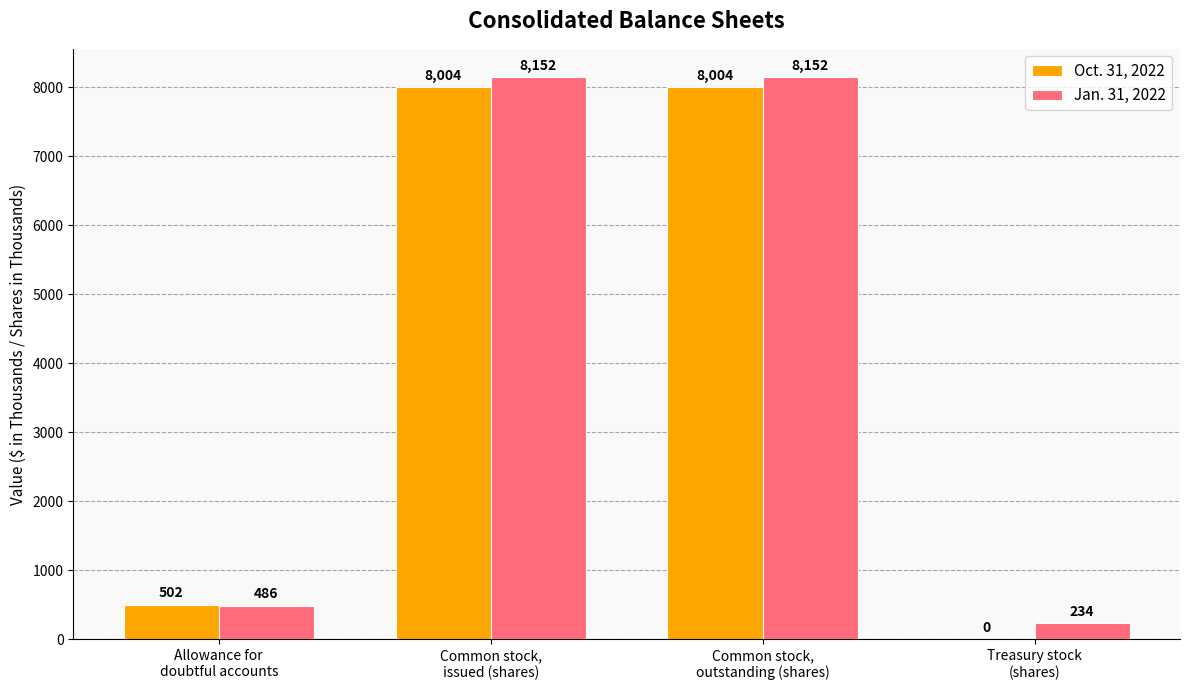

What is the total value across all series at Treasury stock
(shares)?

234